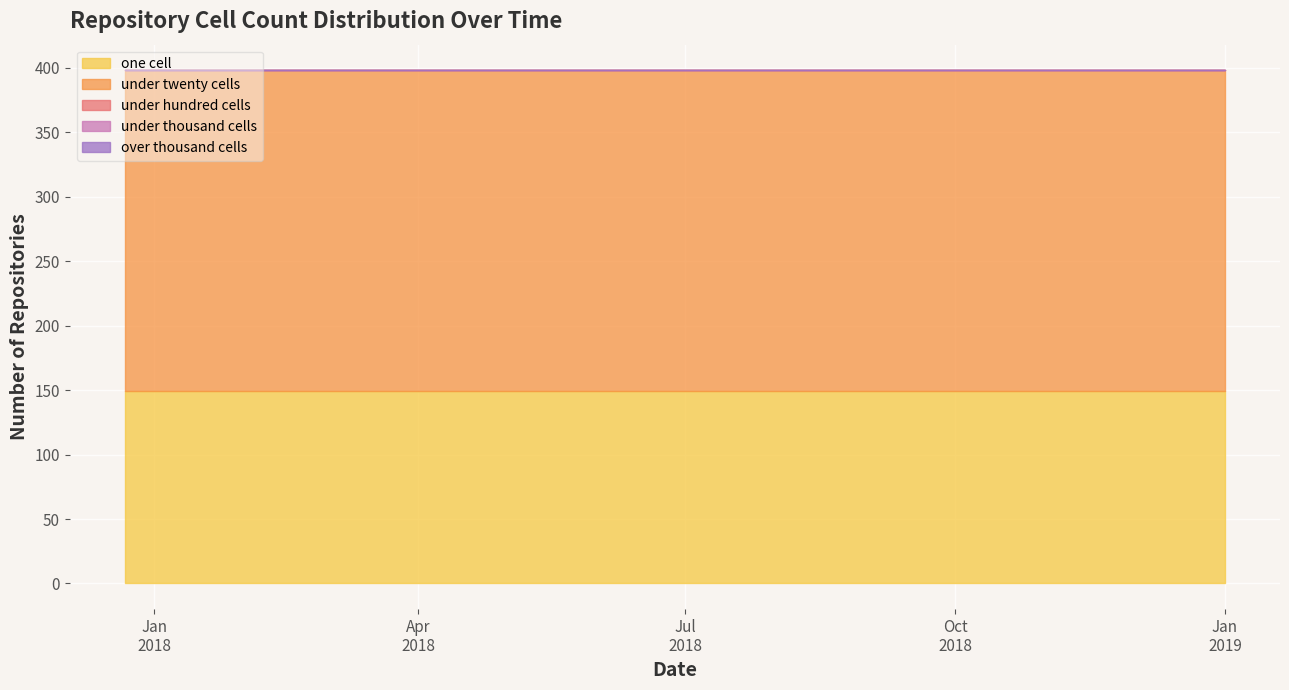

Does the chart display data point markers on the line(s)?

No